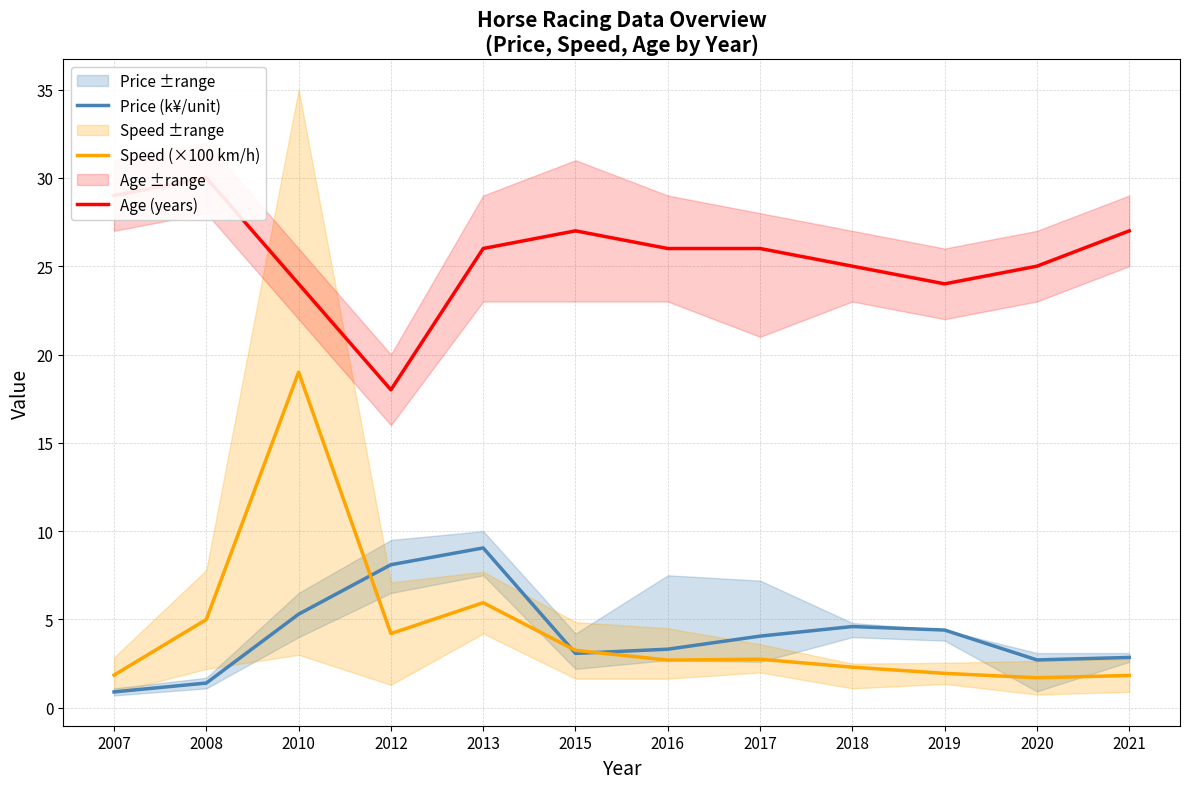

After their last crossing, which series has the higher values: Speed (×100 km/h) or Price (k¥/unit)?

Price (k¥/unit)